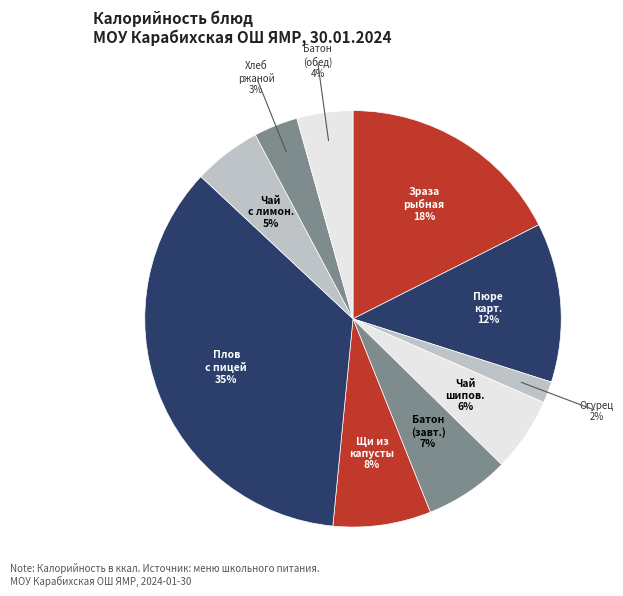

How many slices are in this pie chart?

10